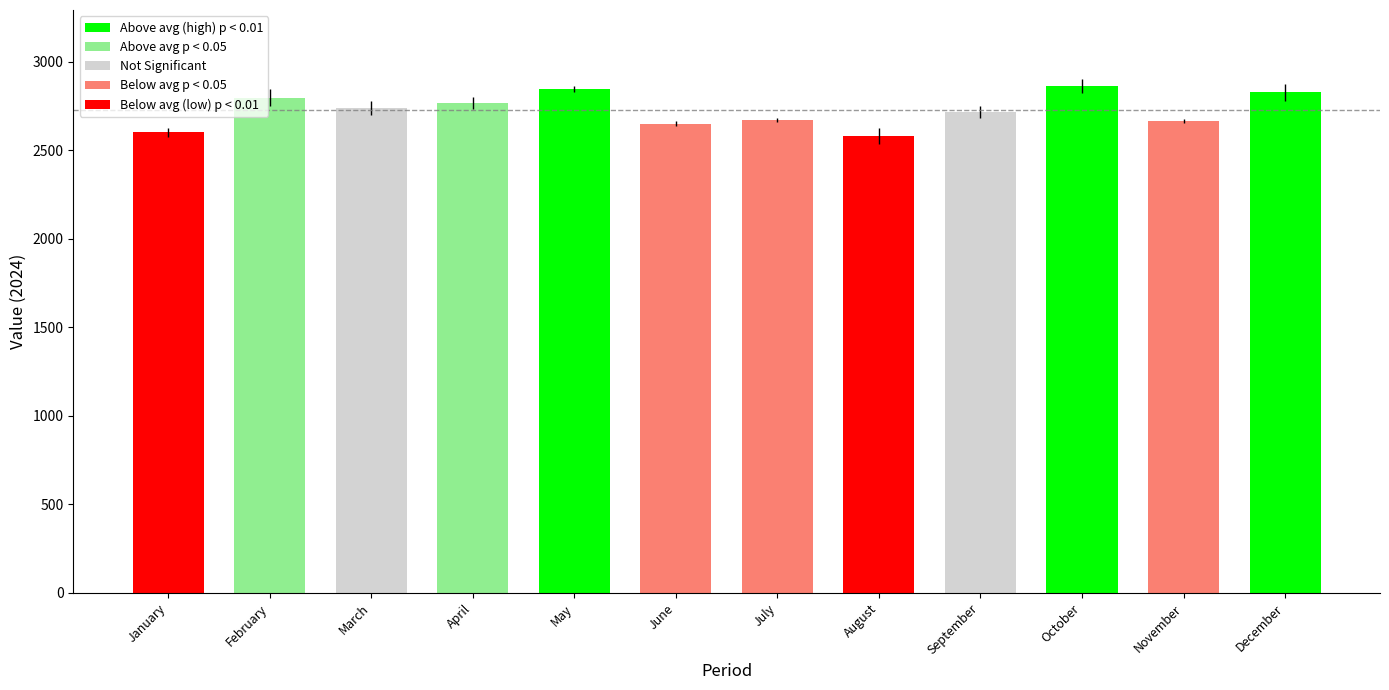

What is the minimum value shown in the chart?

2580